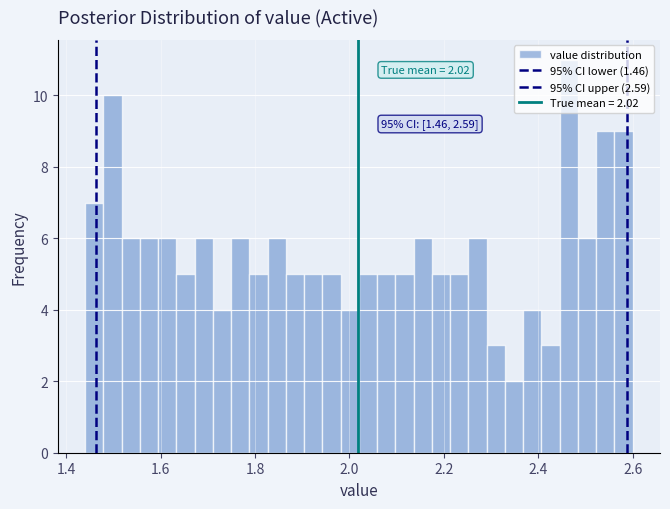

Around what value on the x-axis is the tallest bar? Give the approximate position of its centre, as read against the axis.

2.46